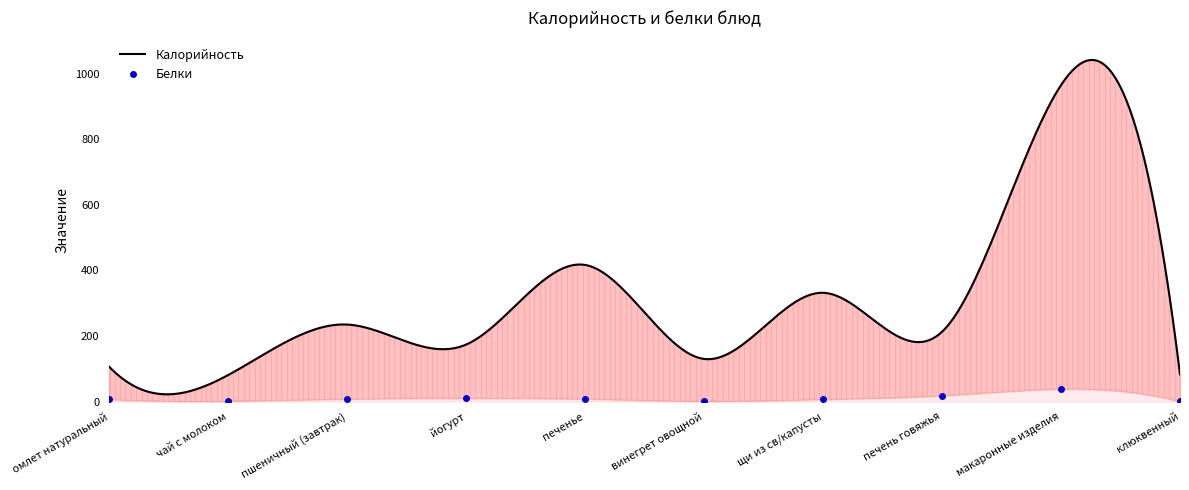

What is the average value?

9.9